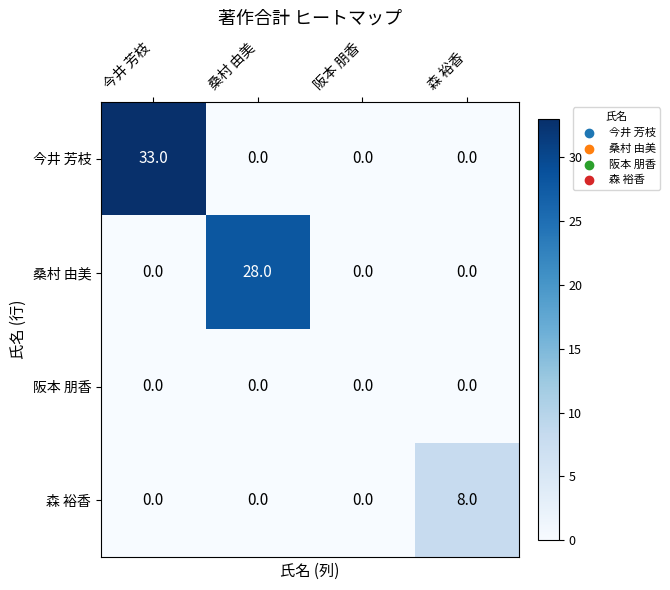

Reading left to right, what are all the values shown in this chart?

今井 芳枝: 今井 芳枝=33	桑村 由美=0	阪本 朋香=0	森 裕香=0
桑村 由美: 今井 芳枝=0	桑村 由美=28	阪本 朋香=0	森 裕香=0
阪本 朋香: 今井 芳枝=0	桑村 由美=0	阪本 朋香=0	森 裕香=0
森 裕香: 今井 芳枝=0	桑村 由美=0	阪本 朋香=0	森 裕香=8